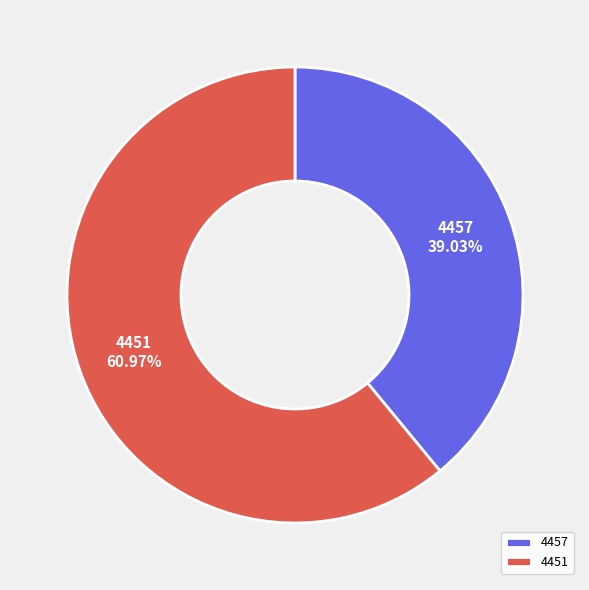

To the nearest percent, what is the difference between the largest and smallest slice percentages?

22%